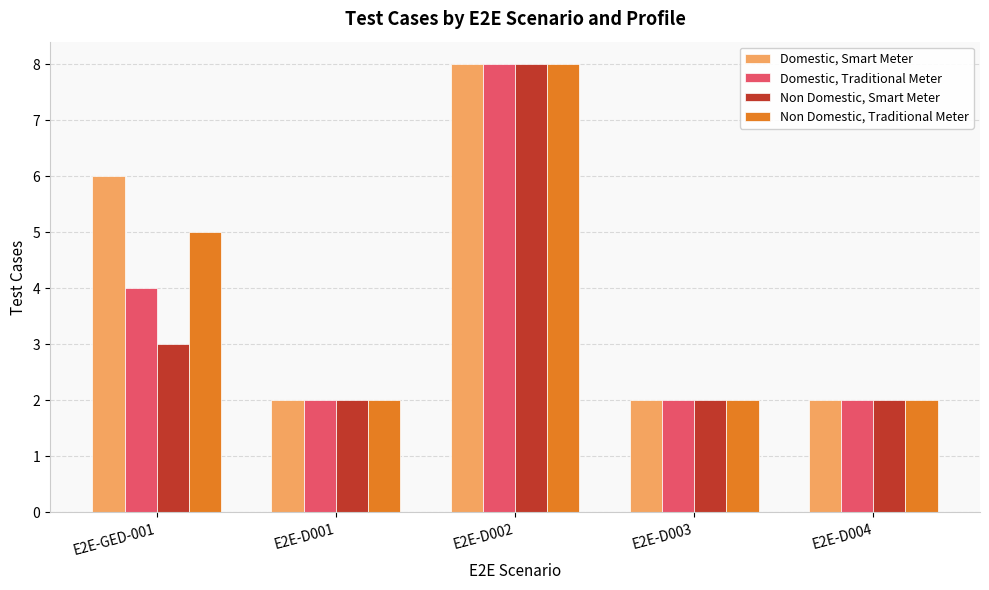

What is the smallest value displayed?

2